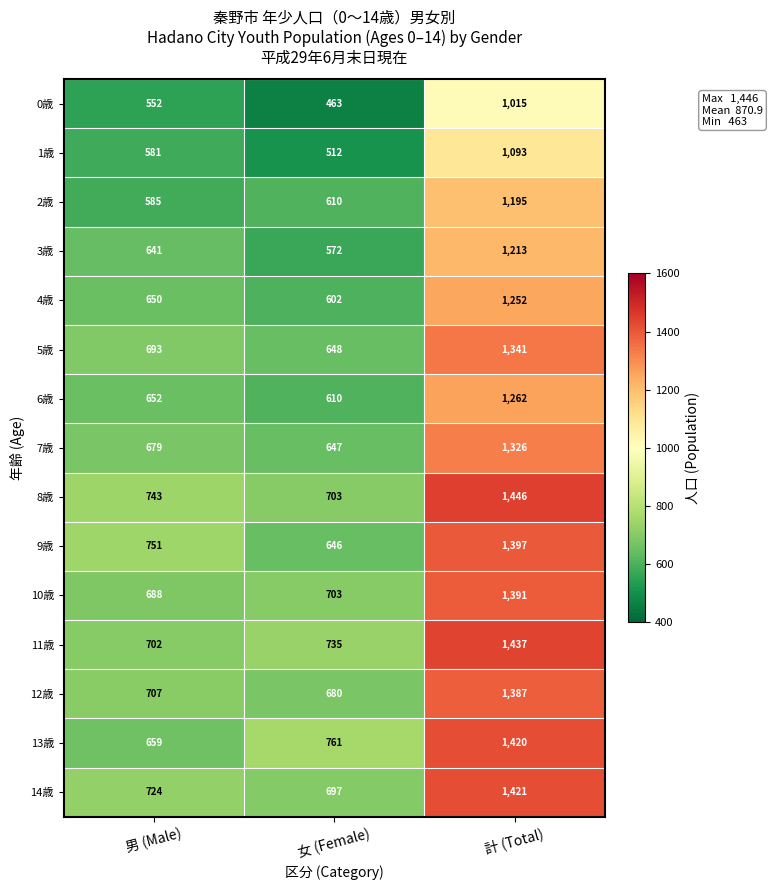

Which category has the lowest value across all series?

女 (Female)